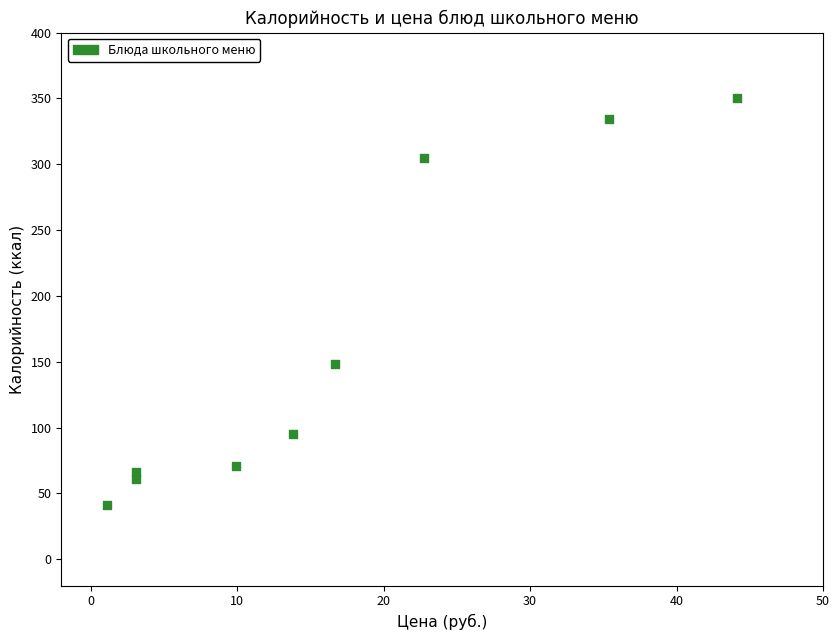

What Y value in the scatter plot is closest to 195?

148